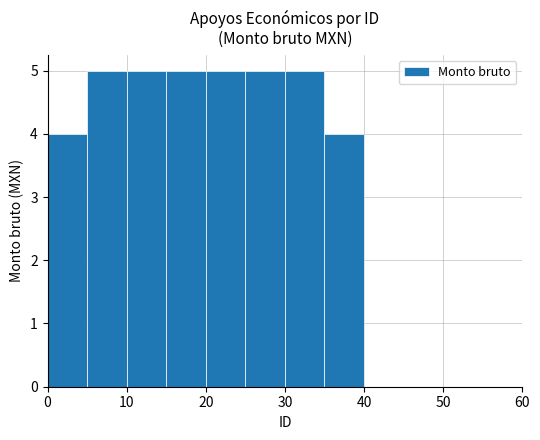

What is the greatest value displayed?

5